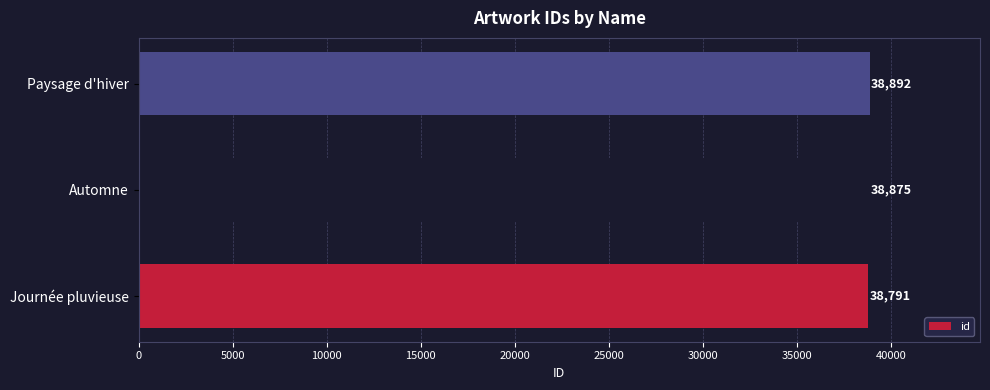

What is the maximum value shown in the chart?

38892